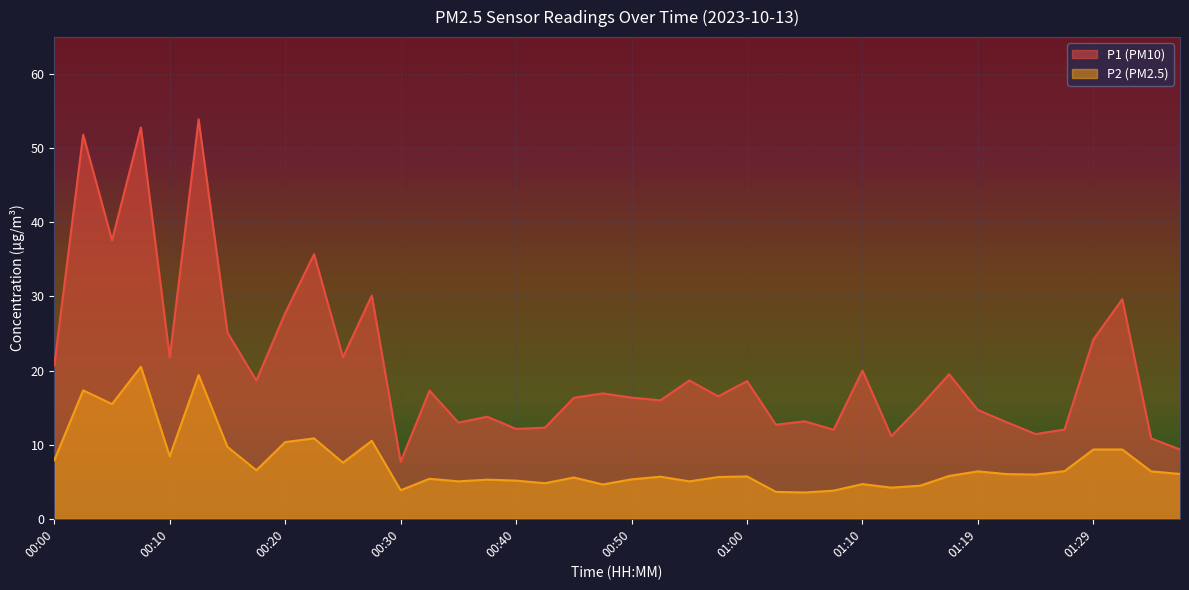

What is the difference between the highest and lowest values at 00:30?

3.9